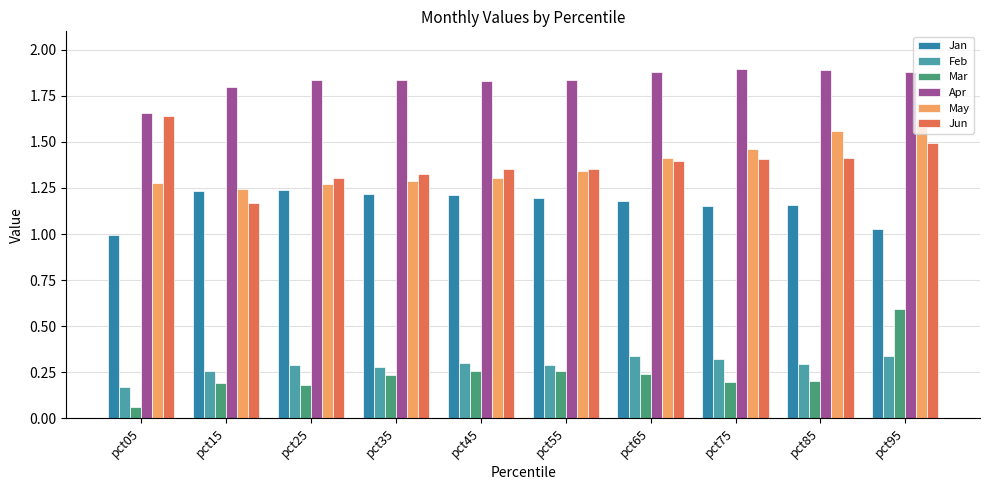

What is the sum of the May values at pct25 and pct65?

2.7